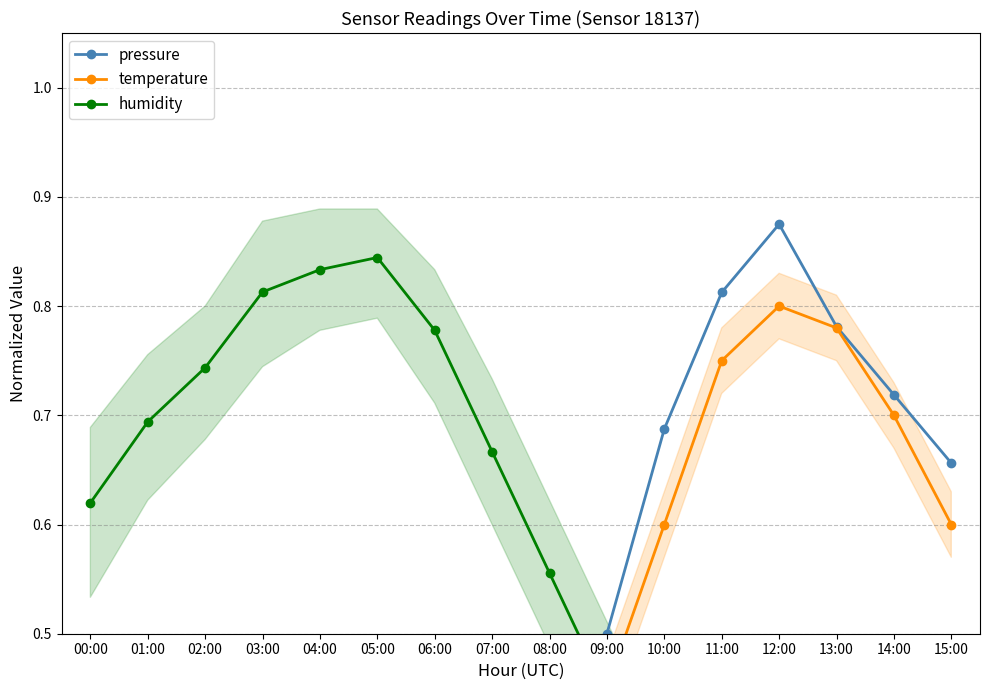

How many times do pressure and humidity cross each other?

1